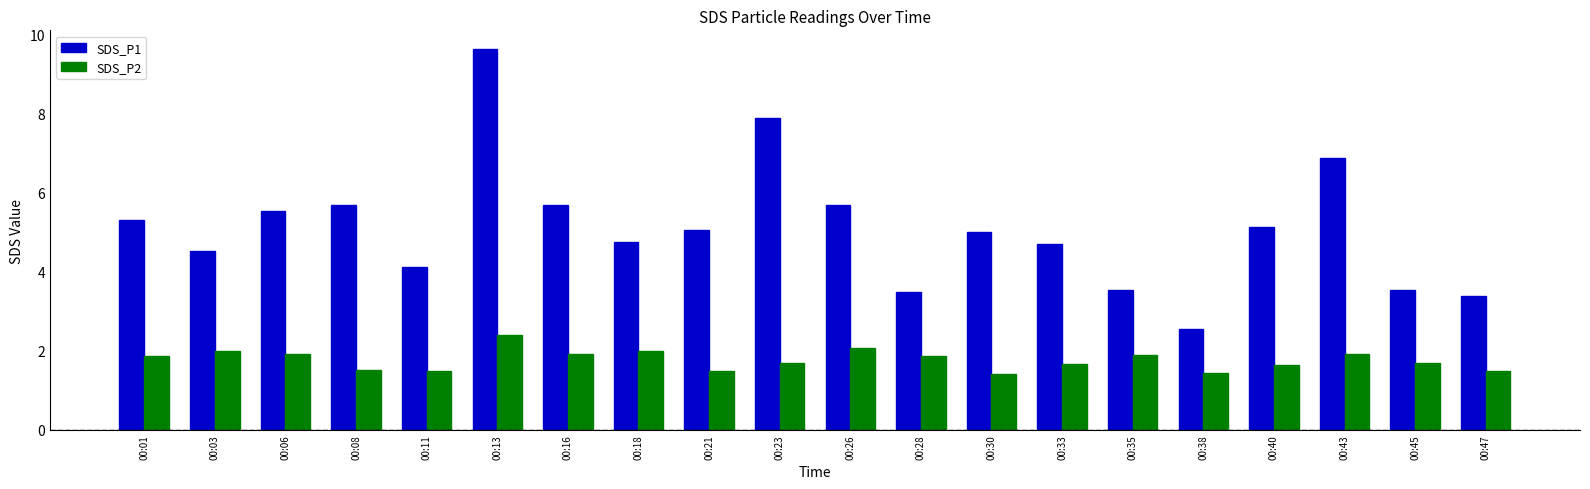

Rank the series at 00:03 from lowest to highest value.

SDS_P2, SDS_P1